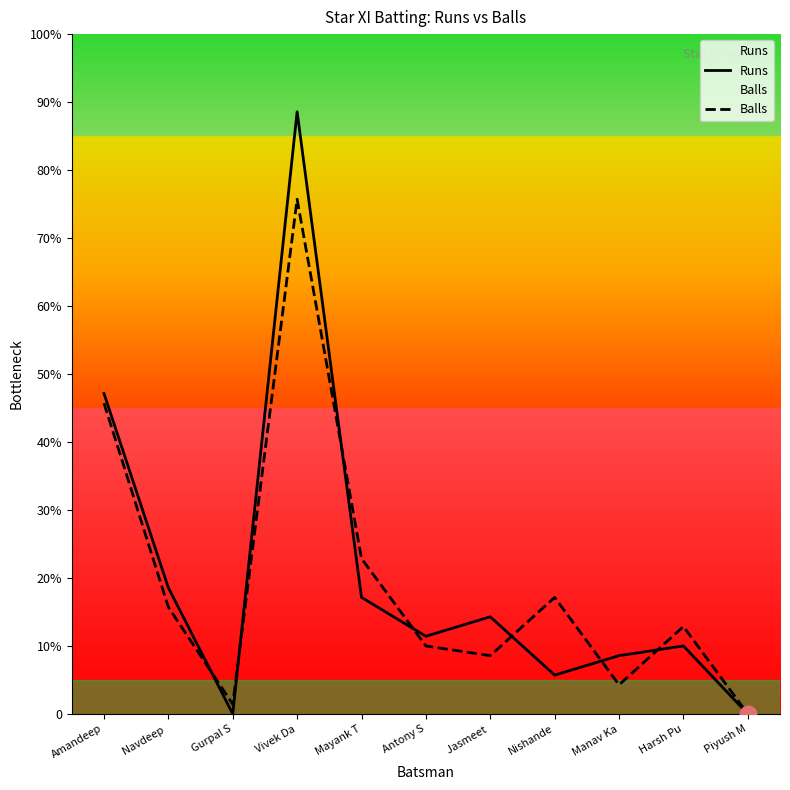

Rank the series at Harsh Pu from lowest to highest value.

Runs, Balls